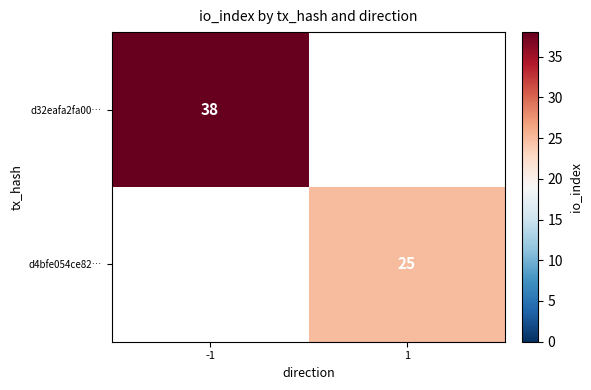

Is the value of d4bfe054ce82… at 1 greater than the value of d32eafa2fa00… at -1?

No